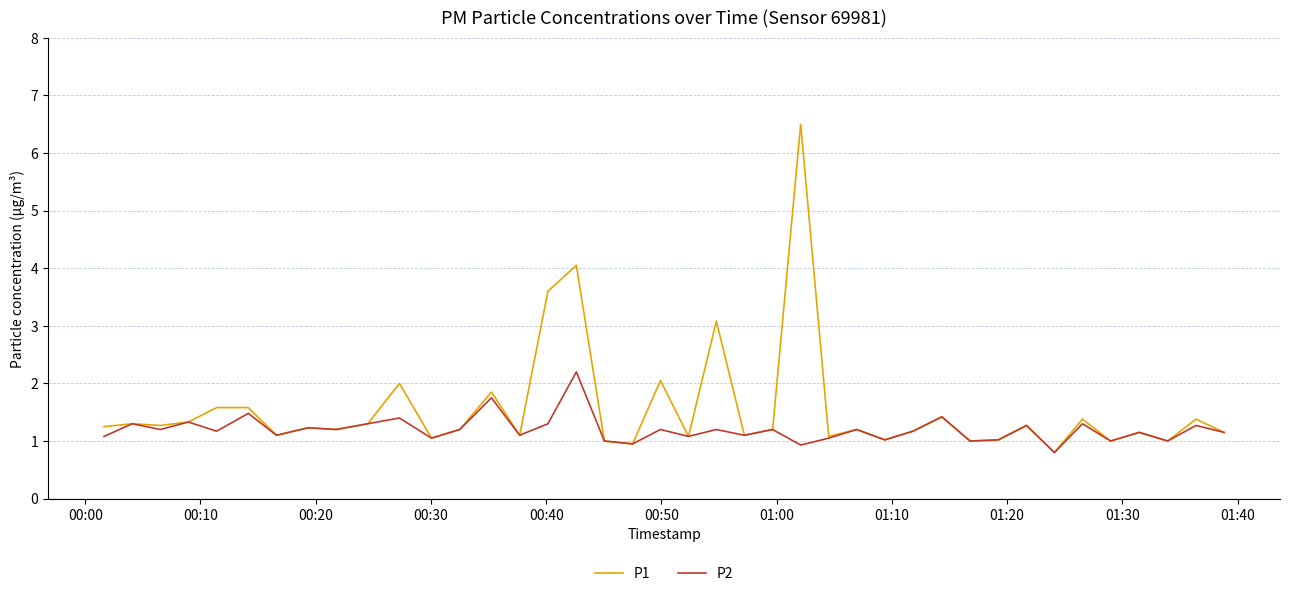

Which series has the widest spread of values?

P1